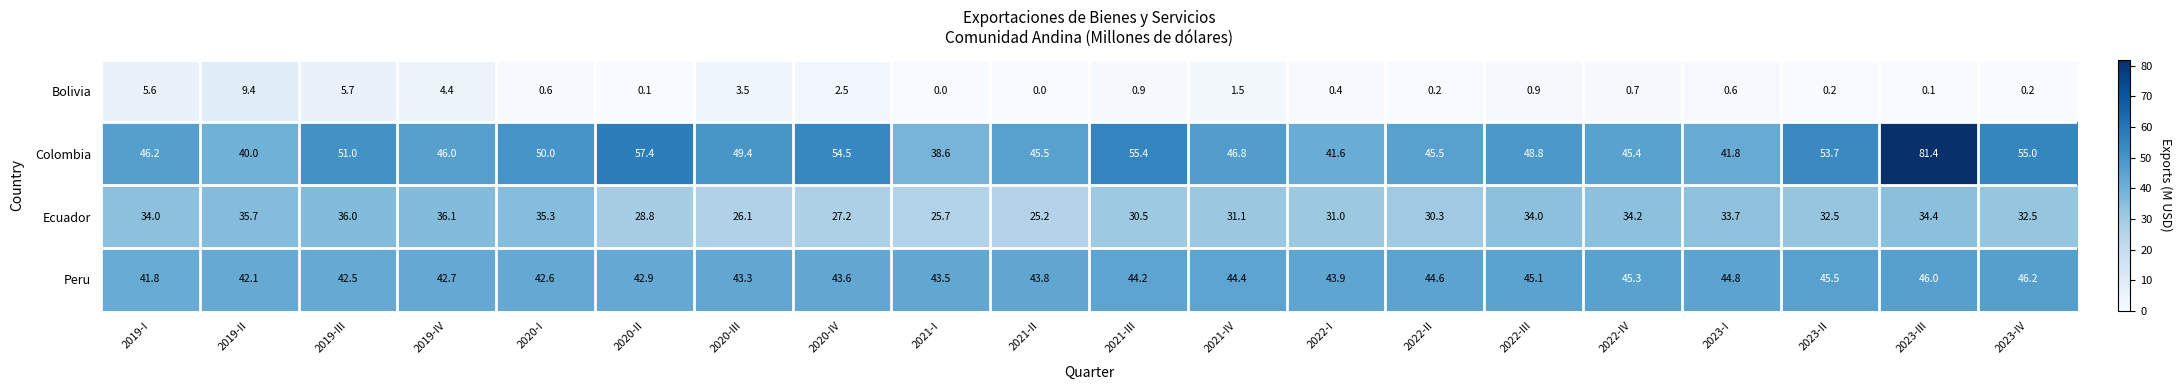

At which category is the sum across all series the highest?

2023-III